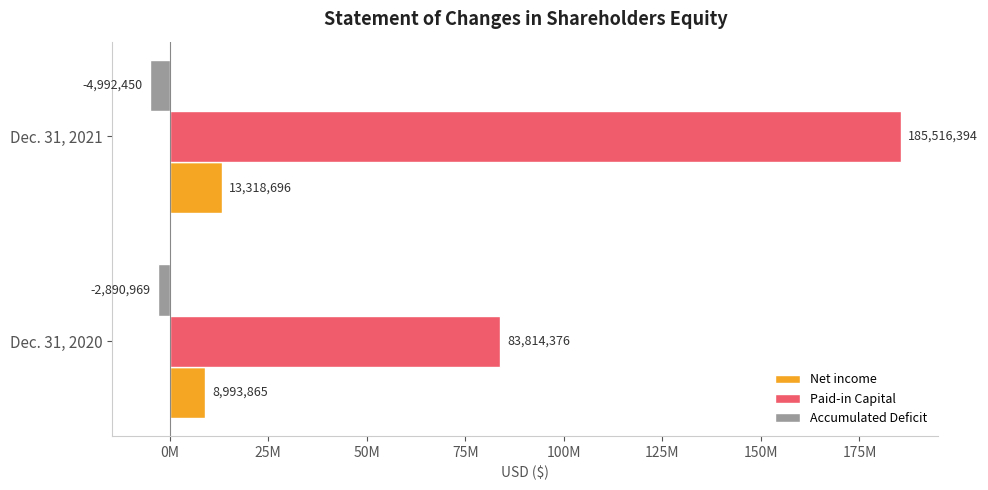

At which category is the sum across all series the highest?

Dec. 31, 2021